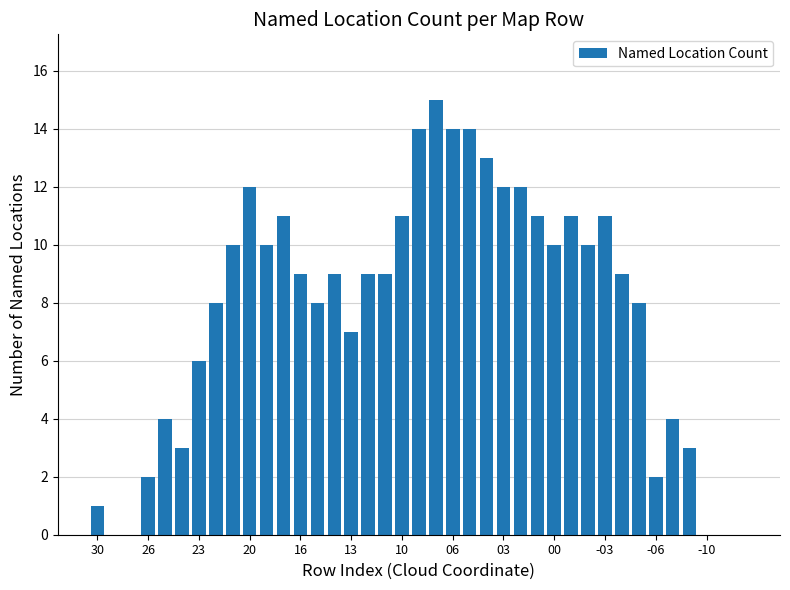

What is the sum of all values?

302